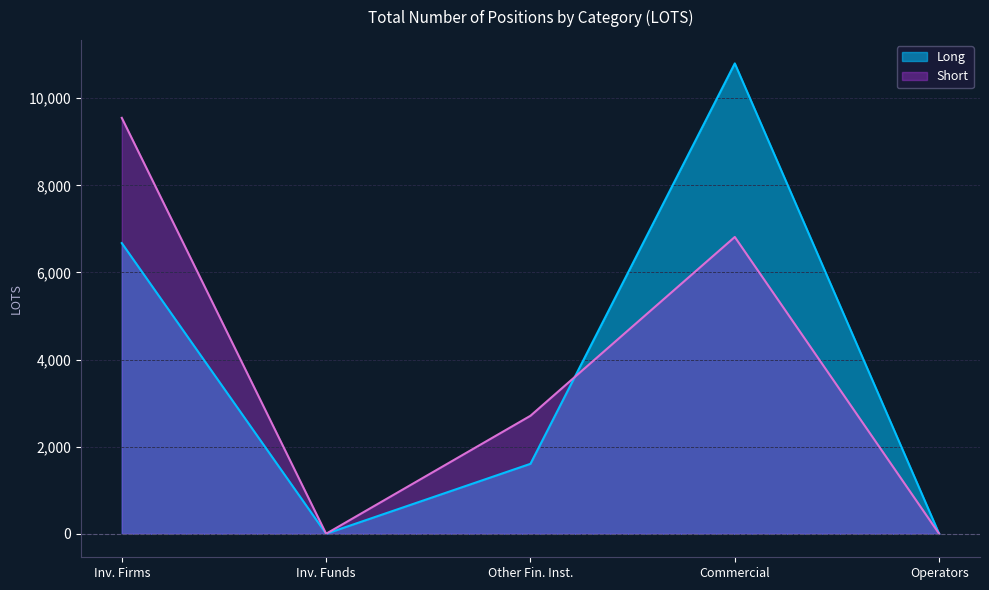

The value of Short at Inv. Firms is 9550.0. True or false?

True